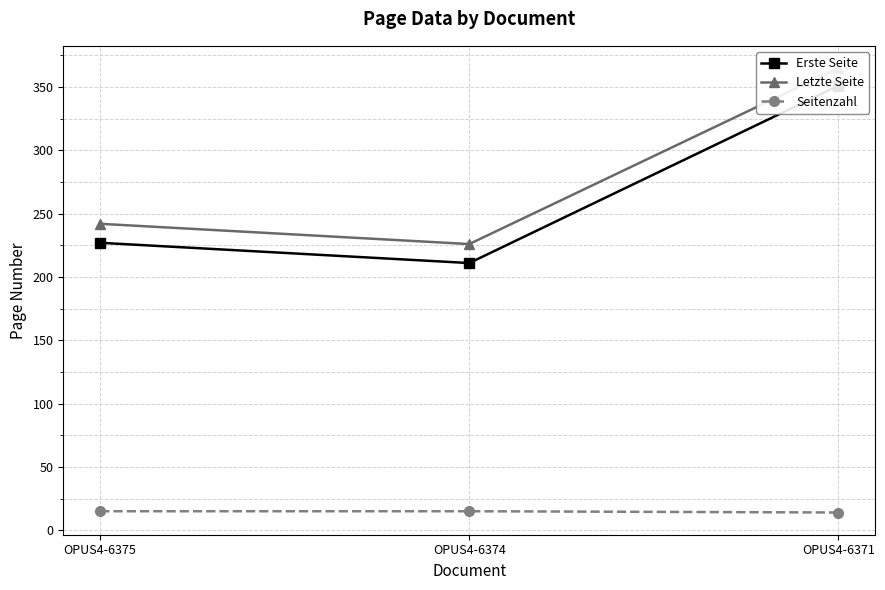

How many lines are shown in the chart?

3